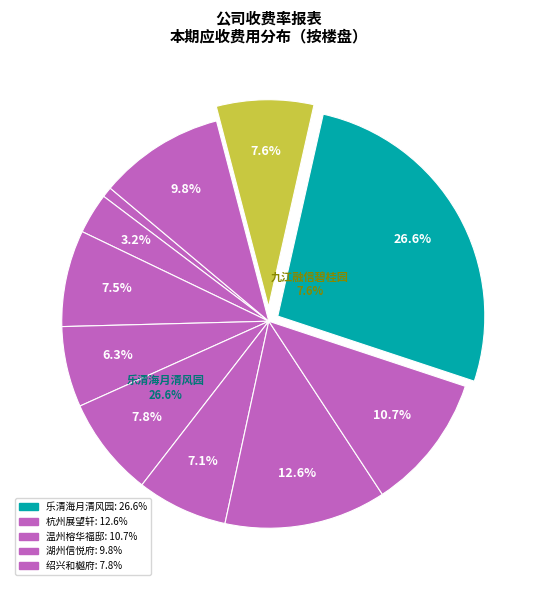

How many segments does this pie chart have?

11